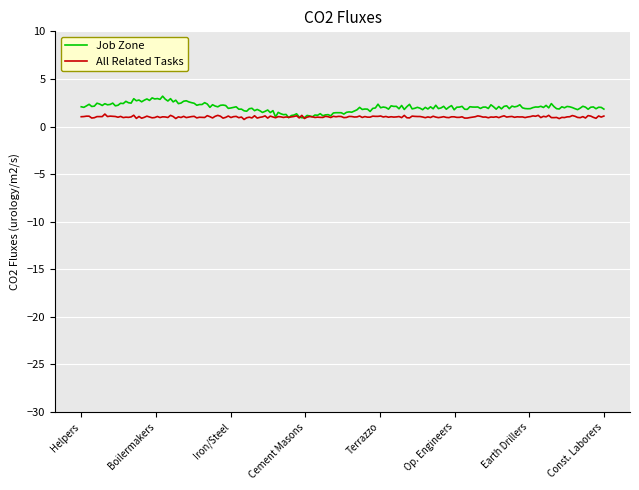

Which series has the widest spread of values?

Job Zone